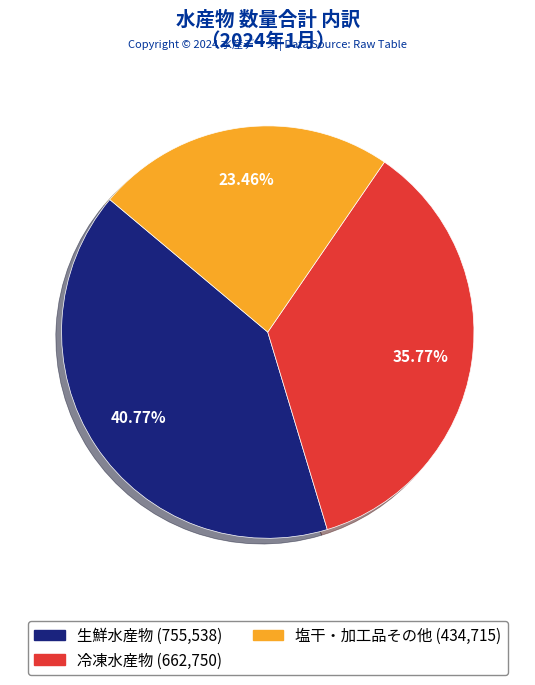

Is it true that 塩干・加工品その他 is 11% of the pie?

False